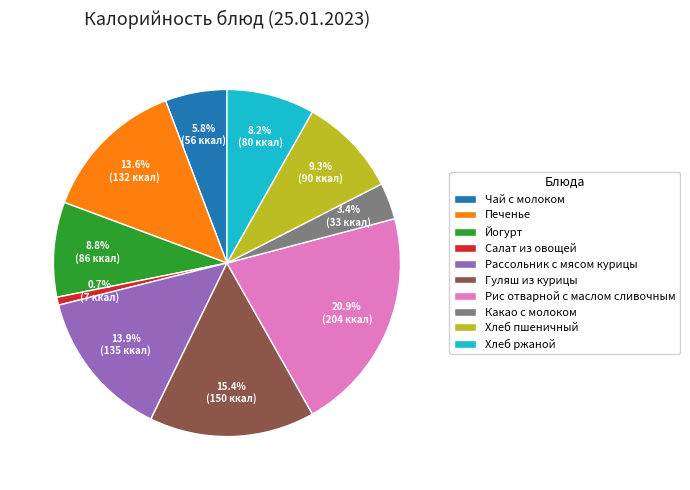

To the nearest percent, what is the combined percentage of Салат из овощей and Рассольник с мясом курицы?

15%